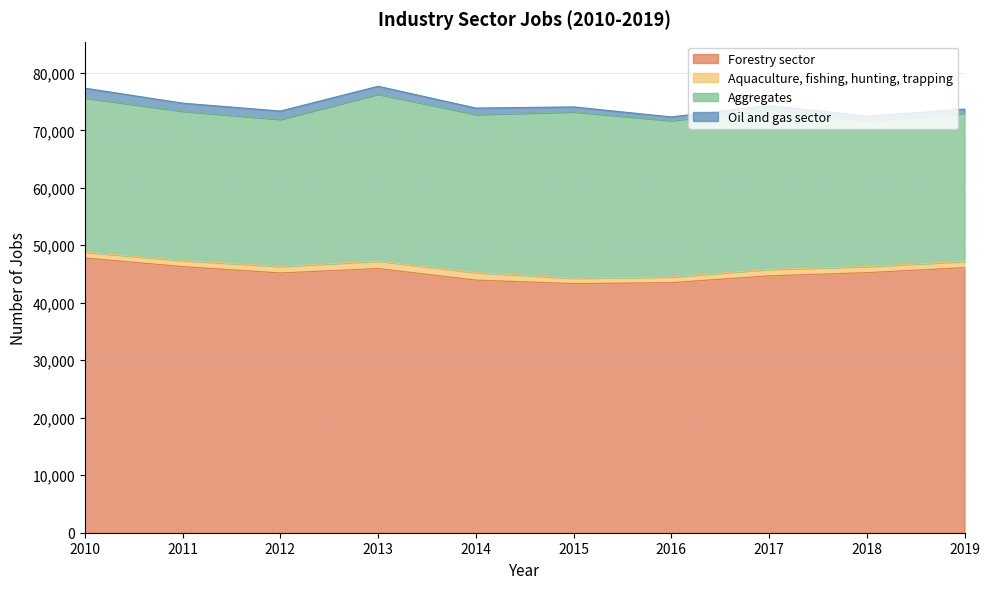

True or false: Oil and gas sector has more than 1 points higher than both neighbors.

True